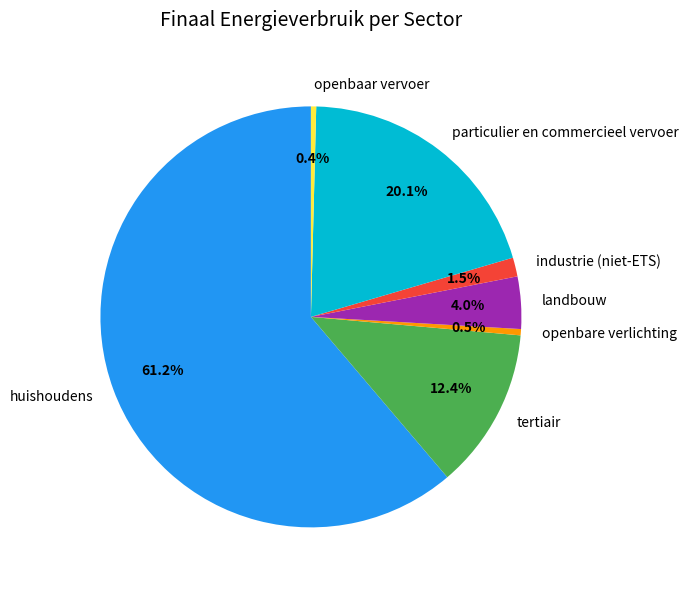

Which slice is the largest?

huishoudens